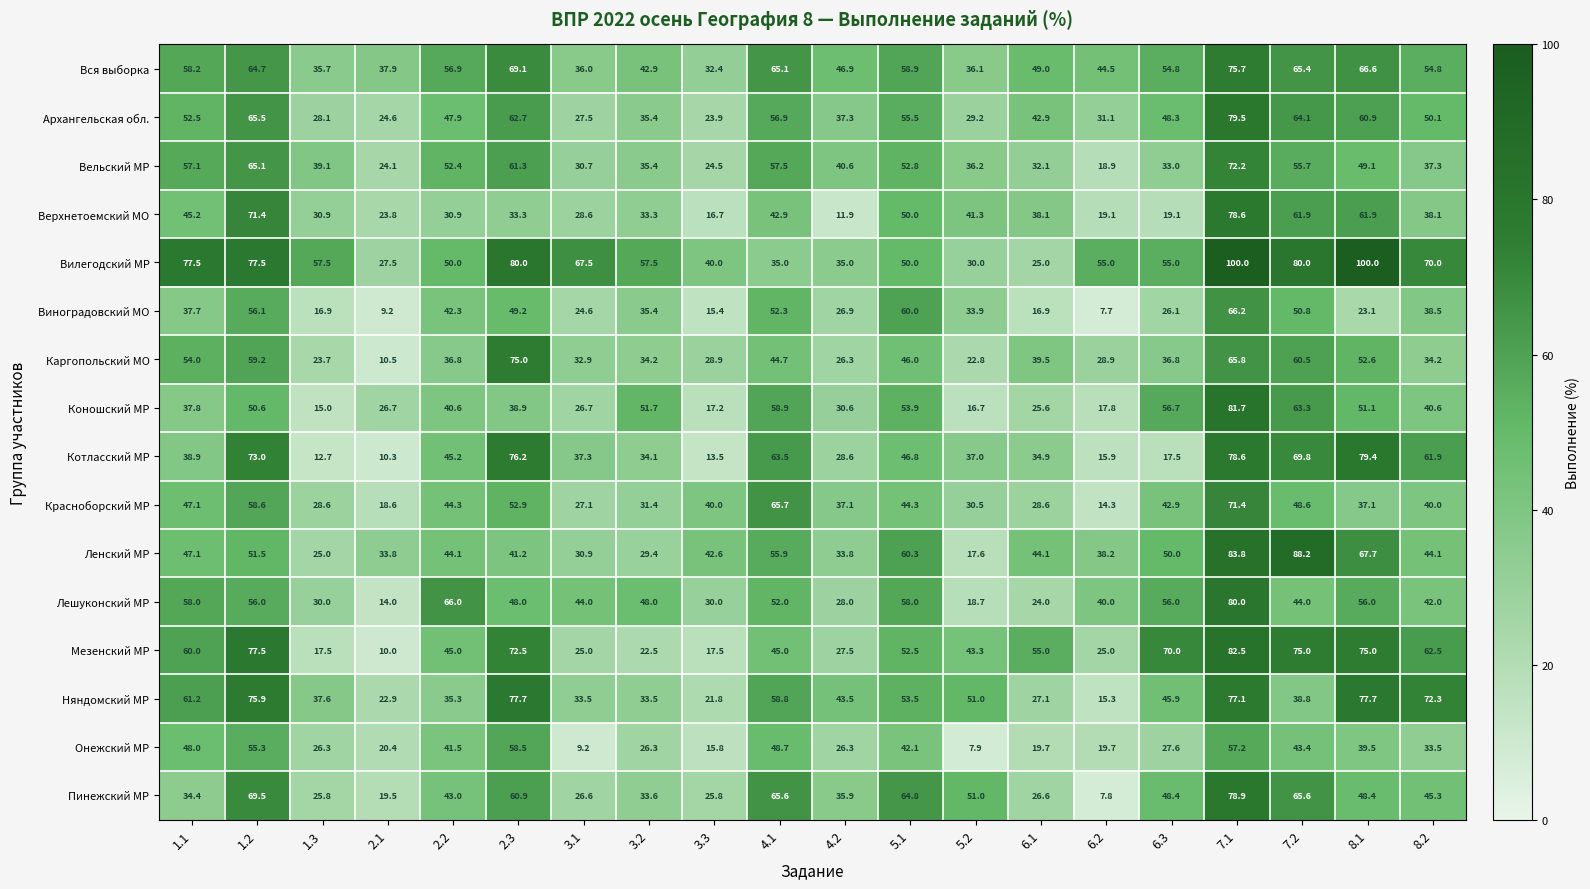

What is the total value across all series at 3.2?

584.6